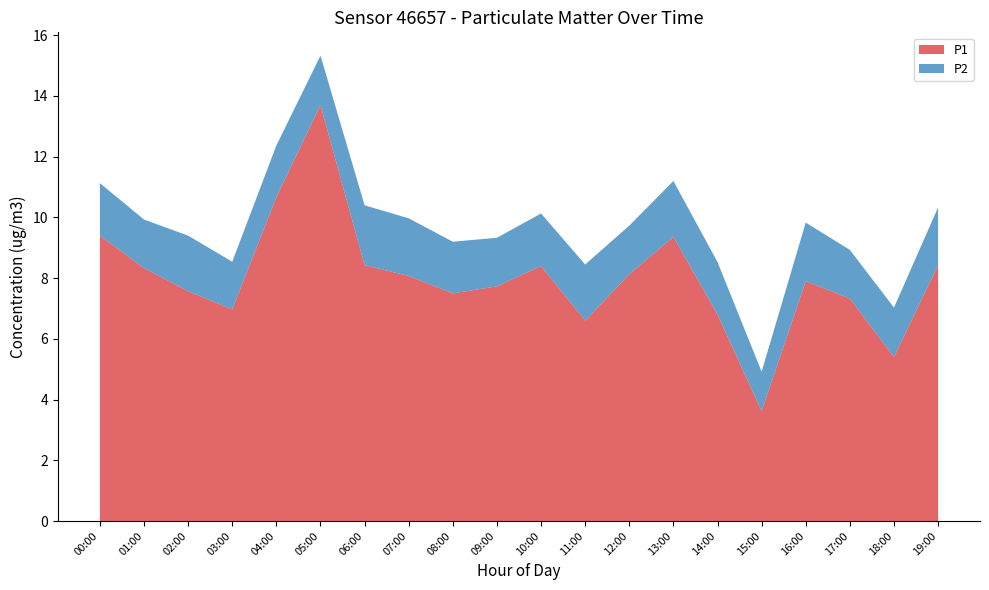

Reading left to right, what are all the values shown in this chart?

P1: 9.4	8.3	7.6	7.0	10.7	13.7	8.4	8.1	7.5	7.7	8.4	6.6	8.1	9.4	6.8	3.6	7.9	7.3	5.4	8.4
P2: 1.7	1.6	1.8	1.6	1.7	1.6	2.0	1.9	1.7	1.6	1.7	1.9	1.6	1.8	1.7	1.3	1.9	1.6	1.6	1.9